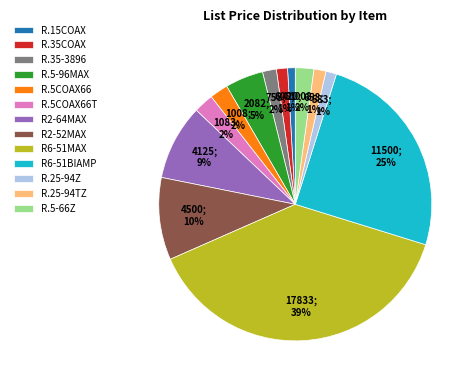

Is the sum of R.15COAX and R.5COAX66T greater than half?

No